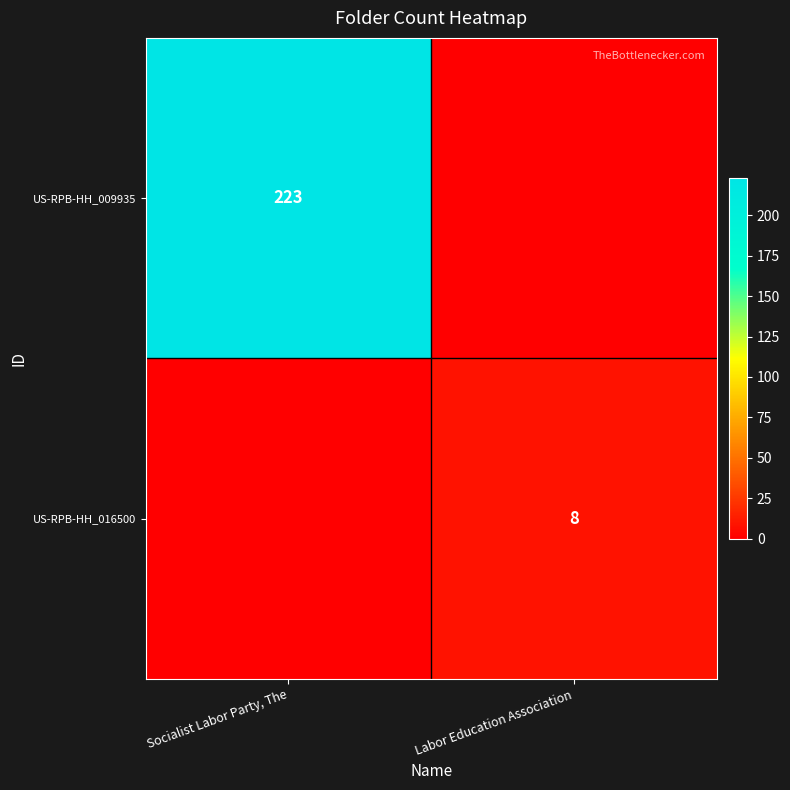

The value of US-RPB-HH_009935 at Socialist Labor Party, The is 223. True or false?

True